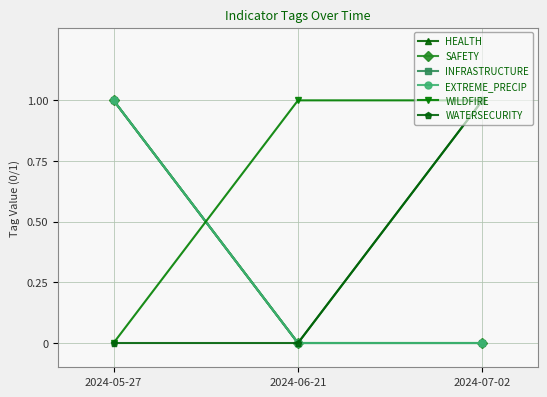

Reading left to right, extract all data points from this chart.

HEALTH: 1	0	1
SAFETY: 1	0	0
INFRASTRUCTURE: 1	0	0
EXTREME_PRECIP: 1	0	0
WILDFIRE: 0	1	1
WATERSECURITY: 0	0	1